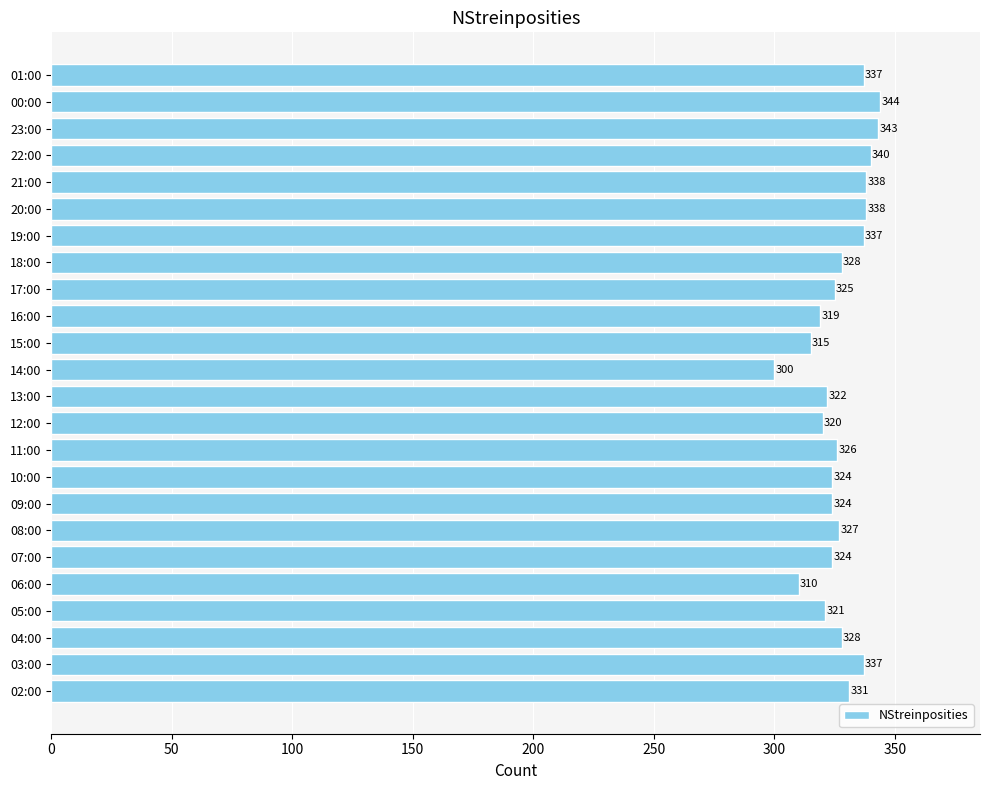

What value does the data have at 03:00, to the nearest 5?

335